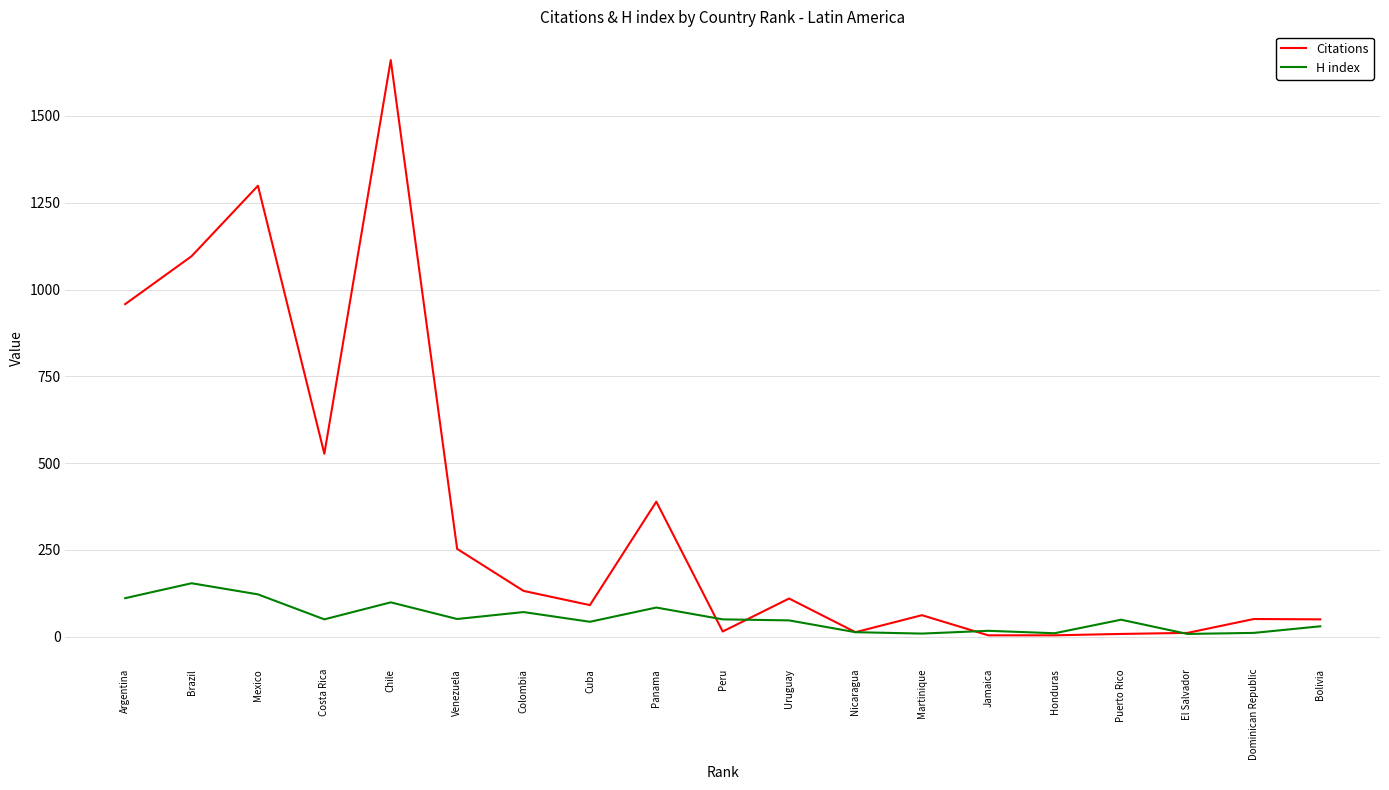

At which category does the chart reach its peak across all series?

Chile